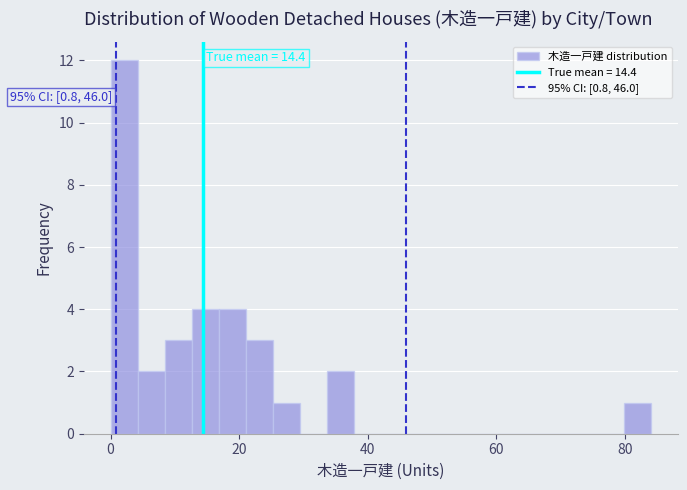

Read against the x-axis, roughly where is the centre of the tallest bar?

2